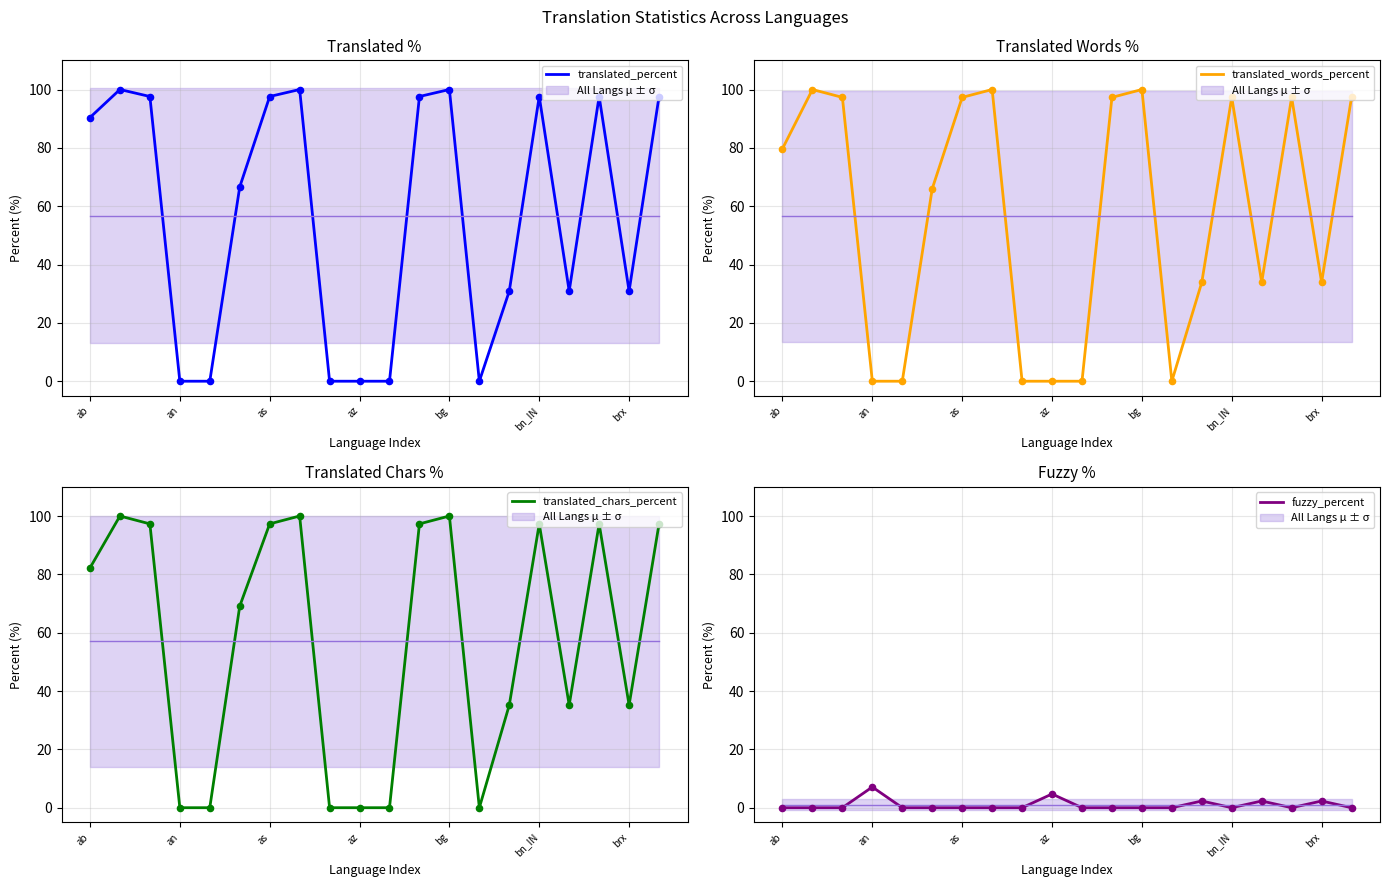

At how many categories does at least one series exceed 9?

14